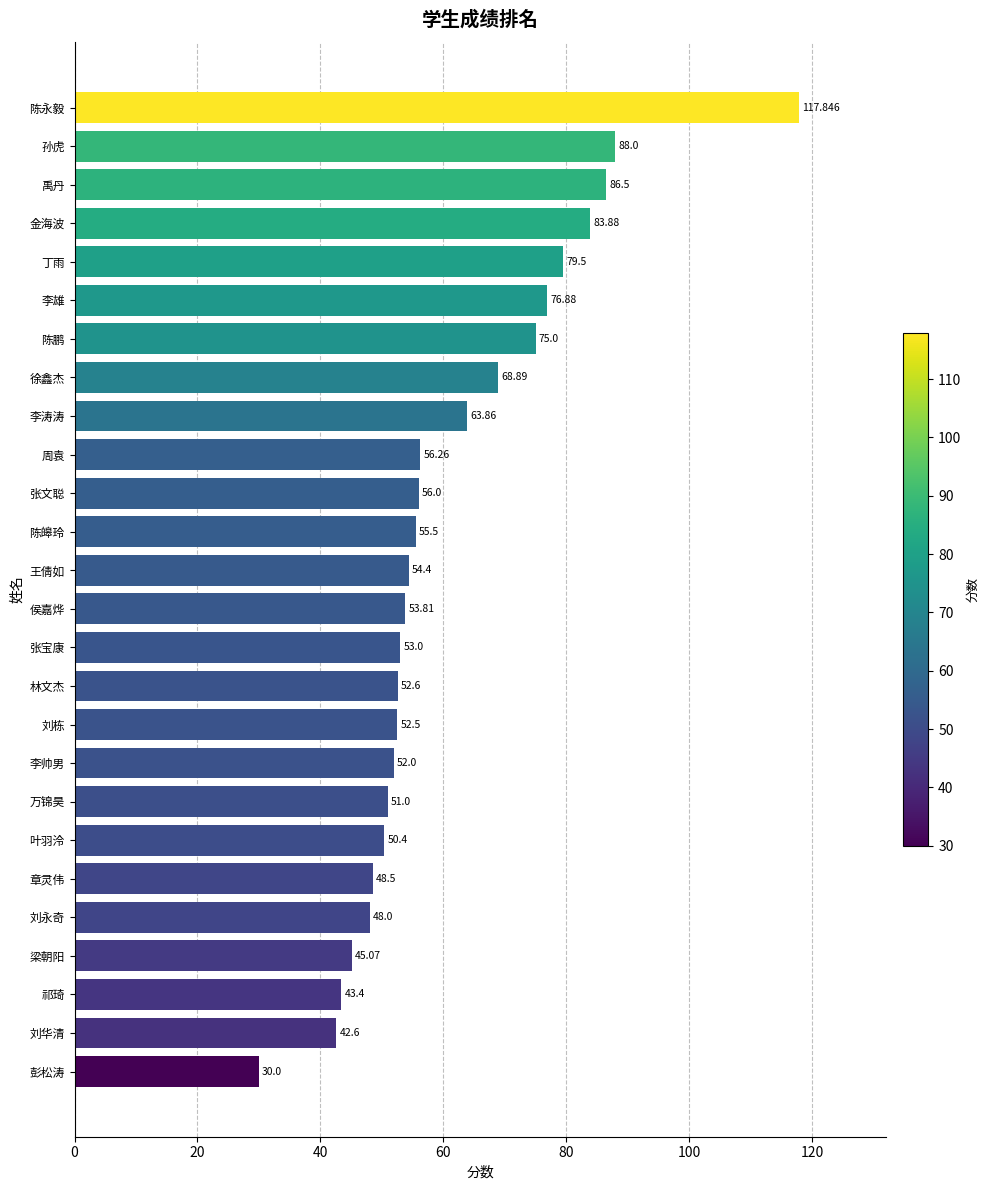

Are the bars grouped side by side (vs. stacked)?

No